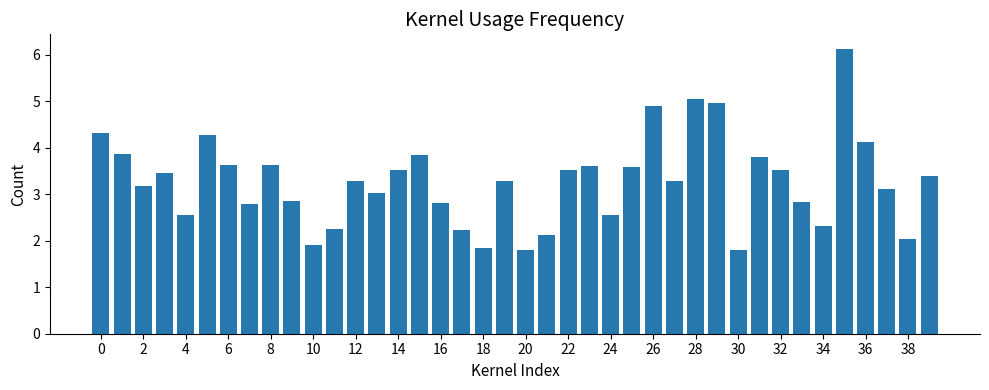

What is the average value?

3.3